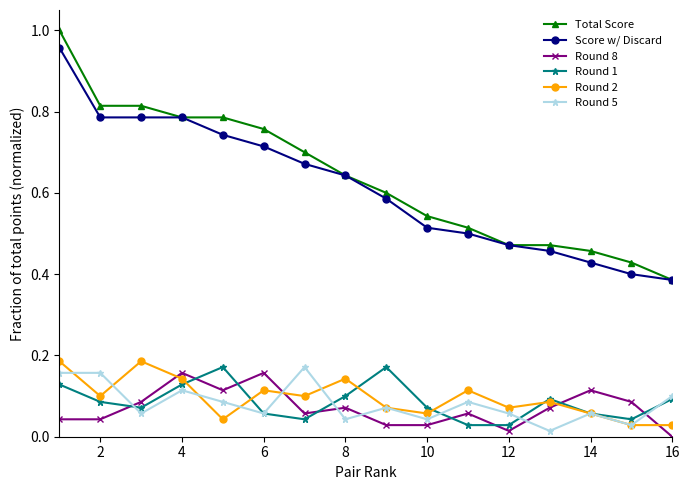

Is this an area chart (filled region under the line)?

No